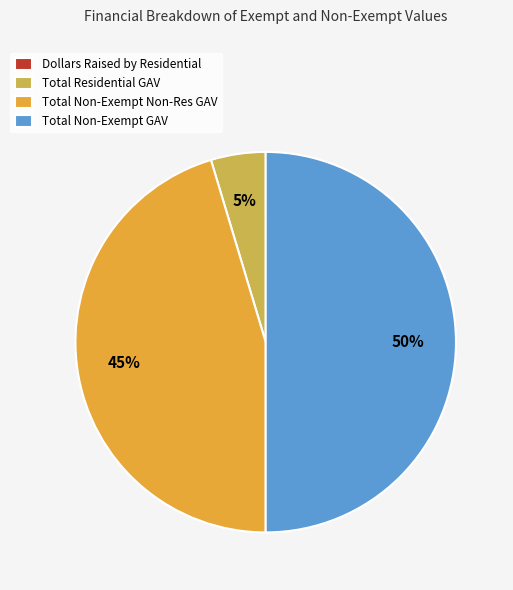

Which category has the smallest portion of the pie?

Dollars Raised by Residential